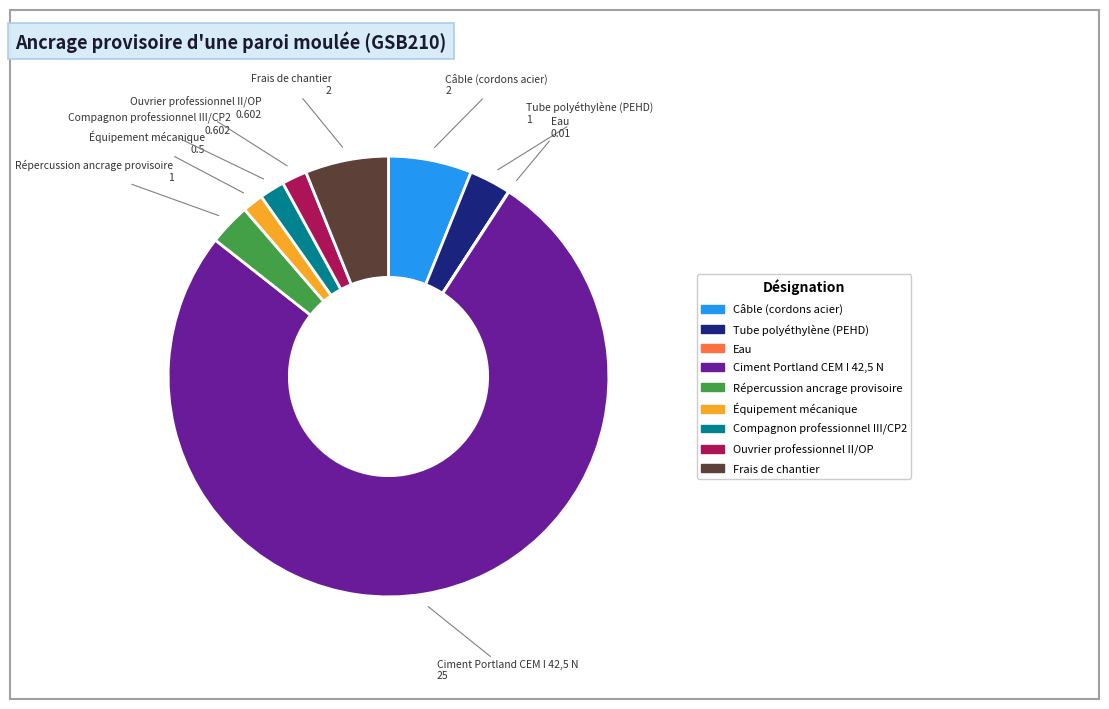

True or false: Équipement mécanique accounts for 9% of the total.

False